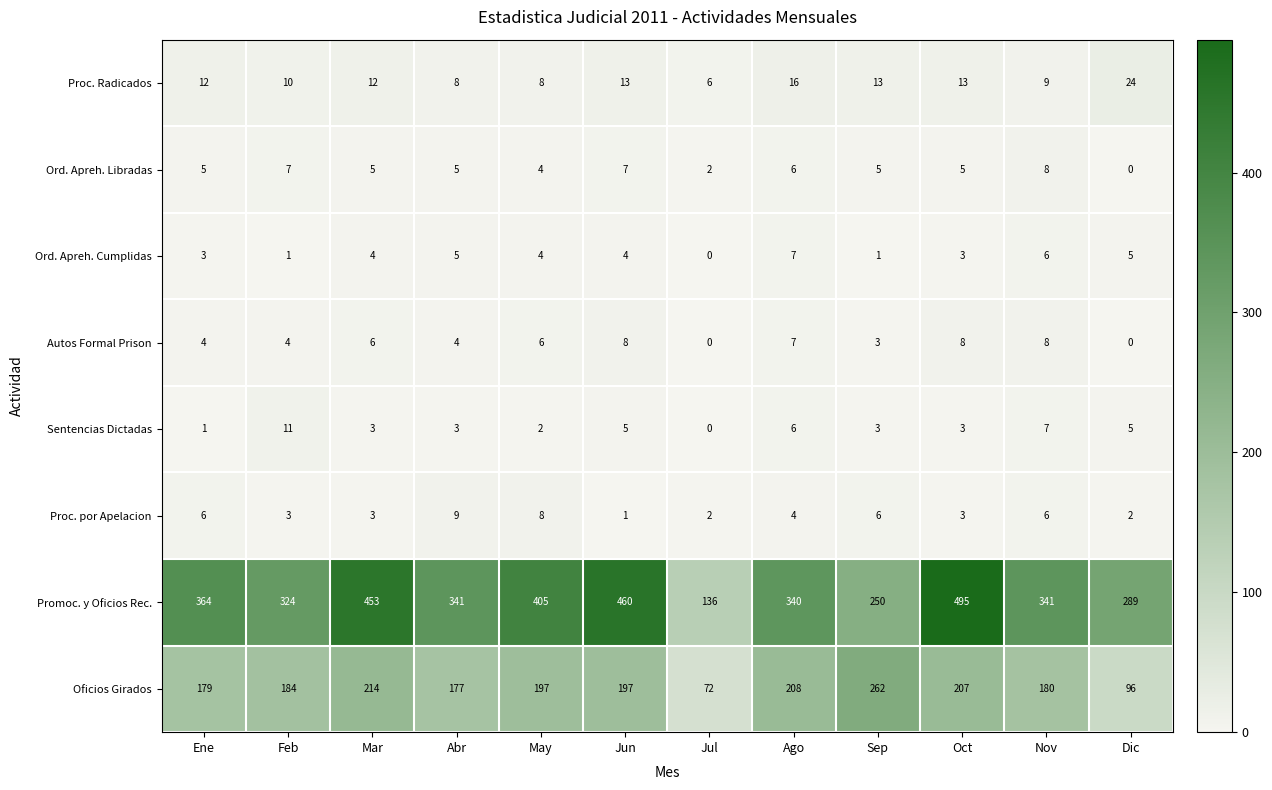

What is the greatest value displayed?

495